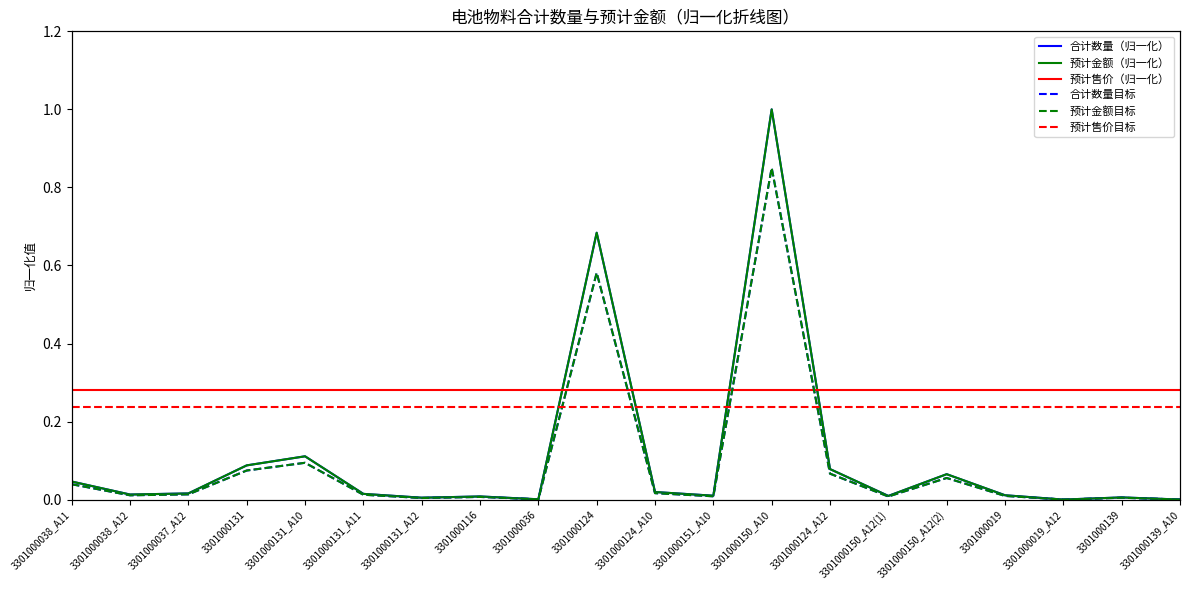

The 合计数量（归一化） series shows 0.1 at 3301000131. True or false?

False